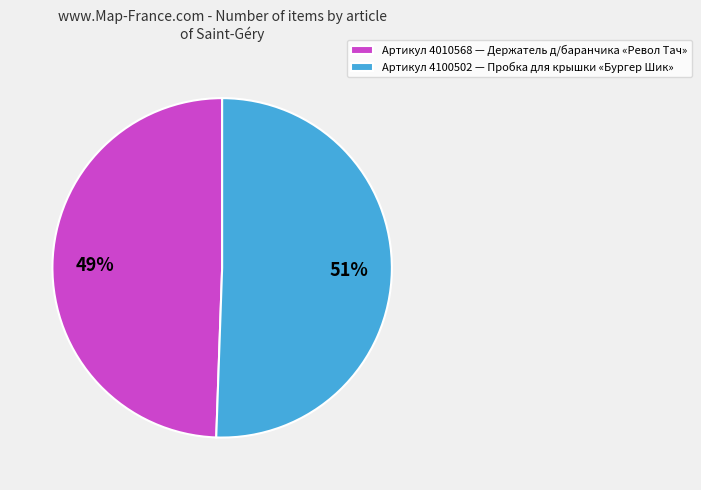

To the nearest percent, what percentage of the pie is Артикул 4010568 — Держатель д/баранчика «Револ Тач»?

49%